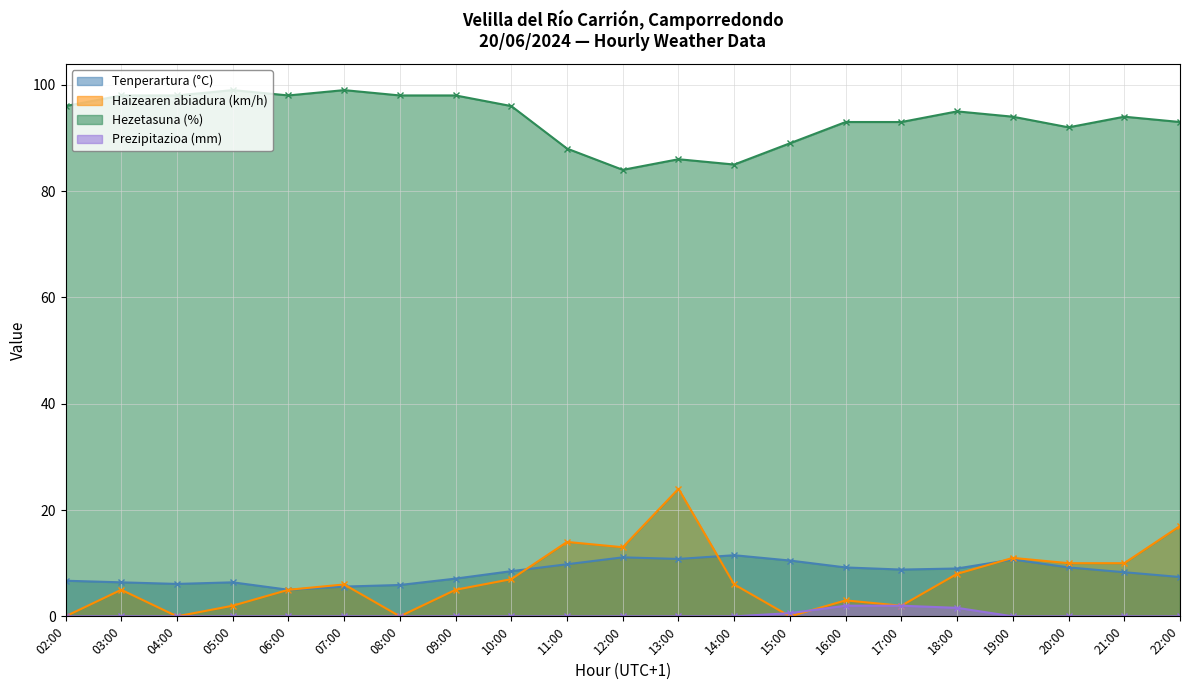

What position from the right is 22:00?

1